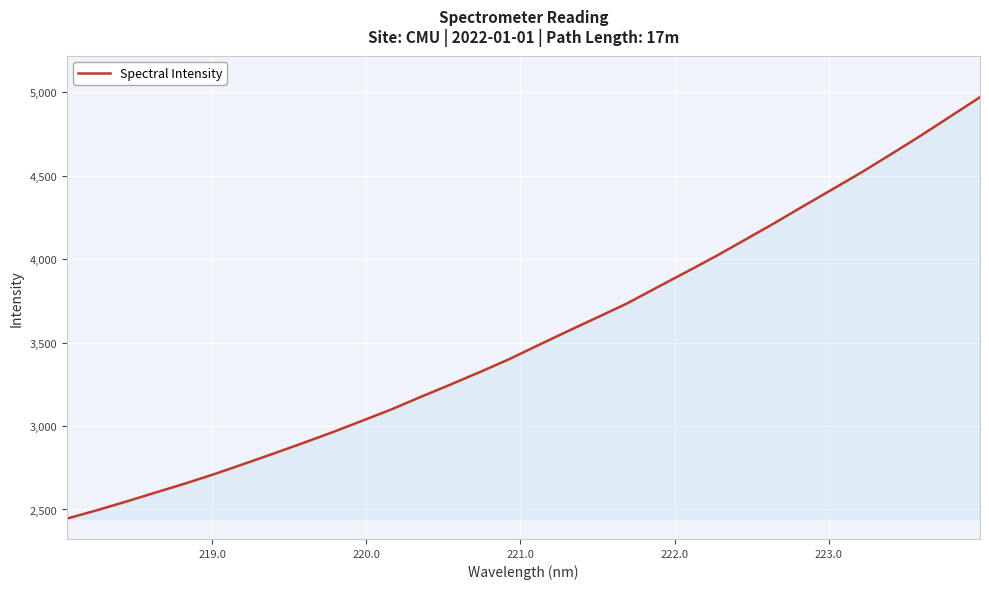

How many values are below 3485?

16